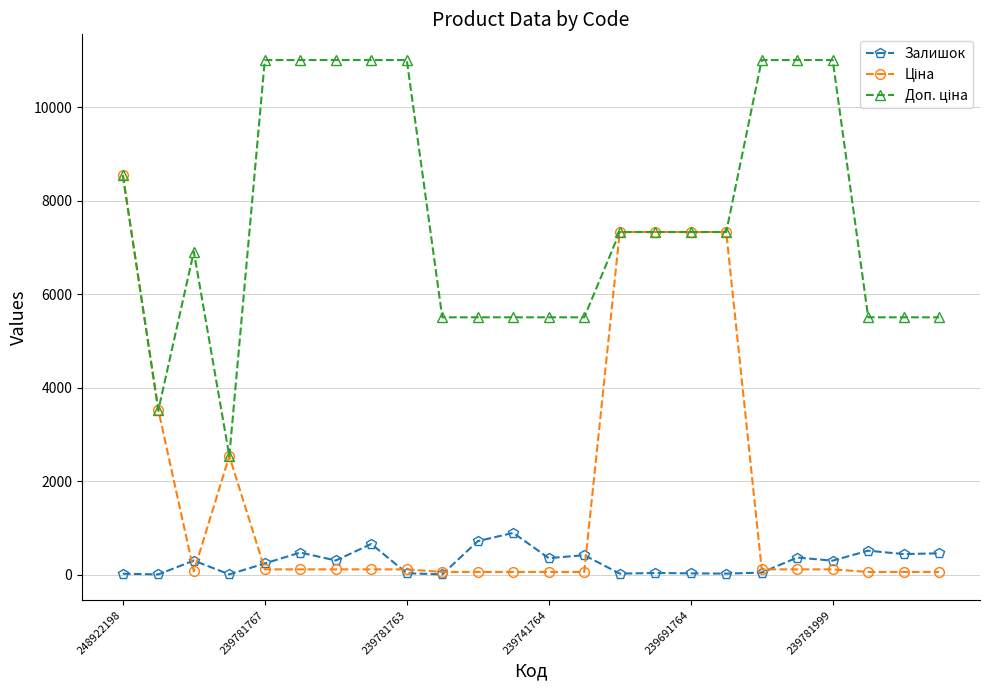

At how many categories does at least one series exceed 9027?

8